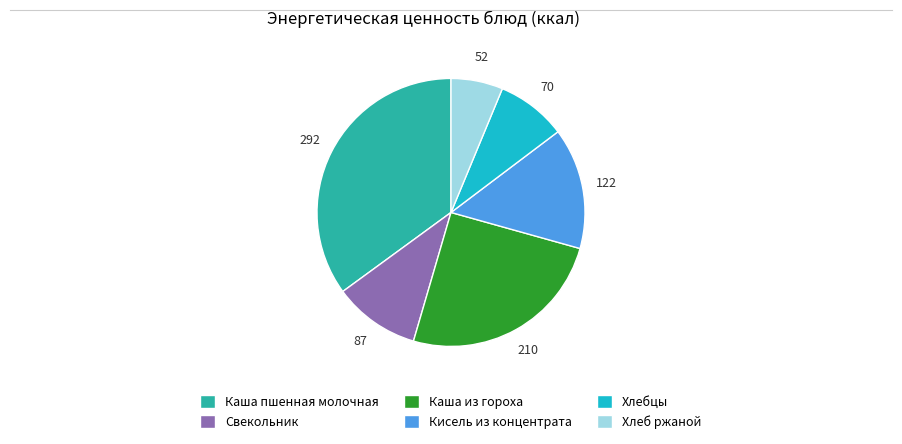

Count the number of slices in the pie.

6